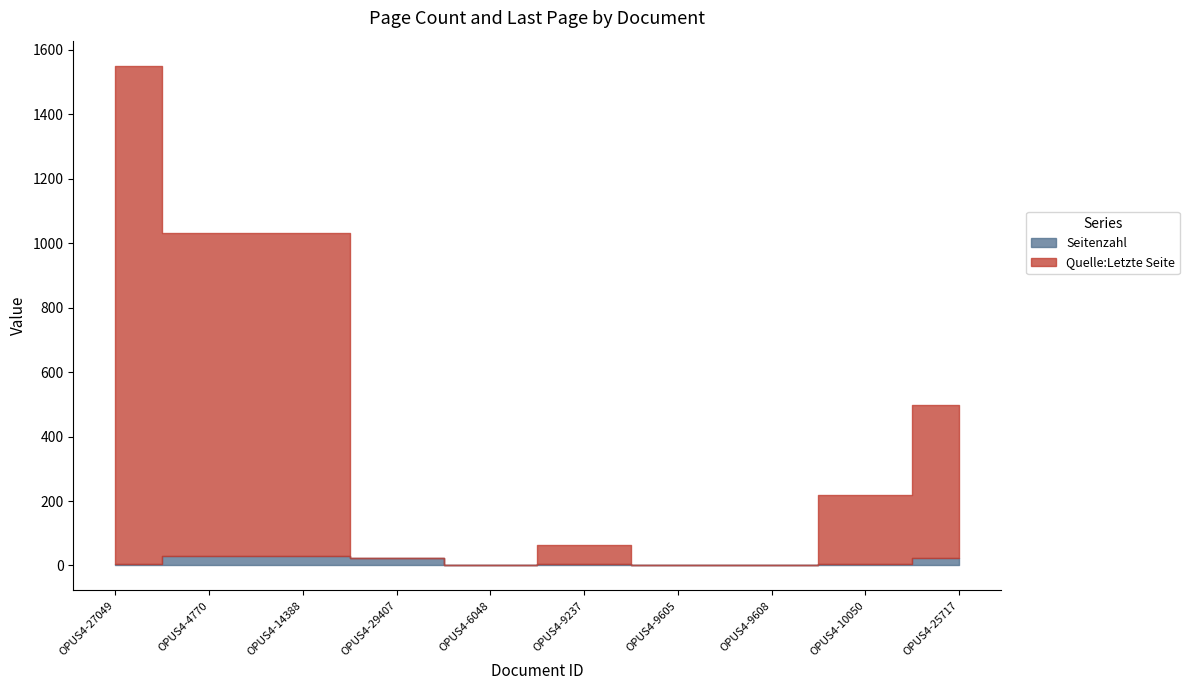

True or false: Seitenzahl has more than 0 points higher than both neighbors.

True